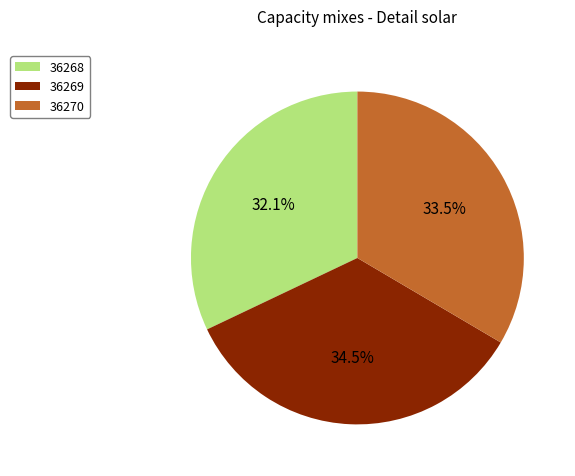

Does 36268 represent more than half of the total?

No